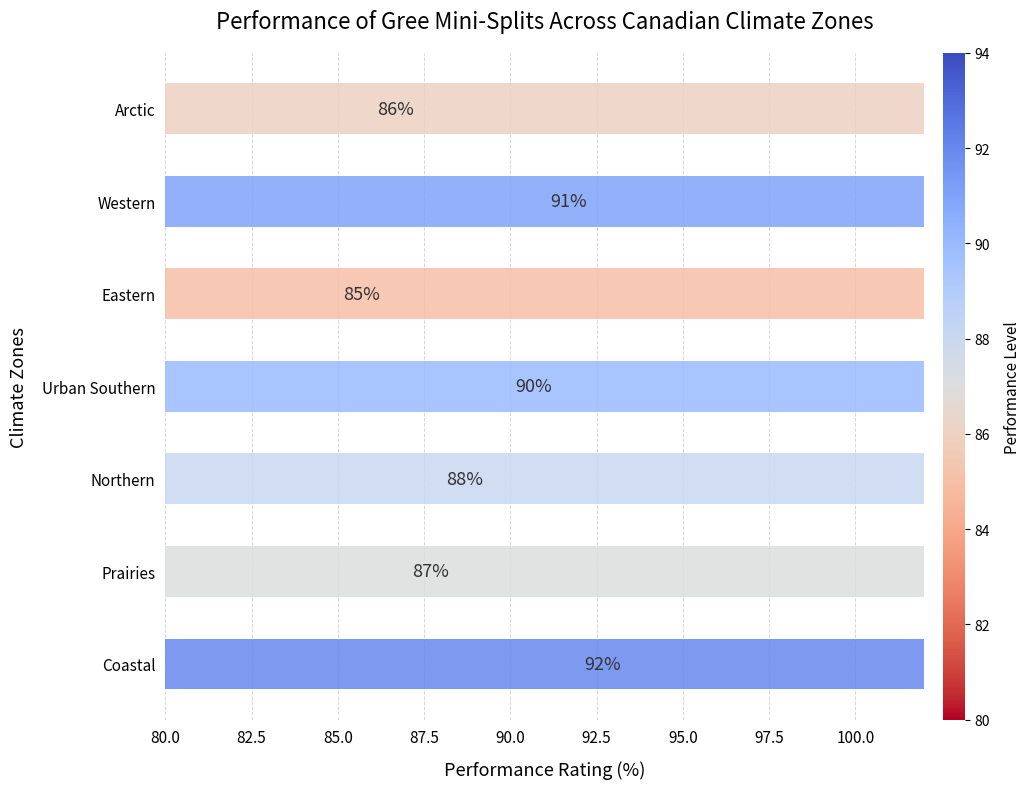

Count the values in the range 86 to 91.

5